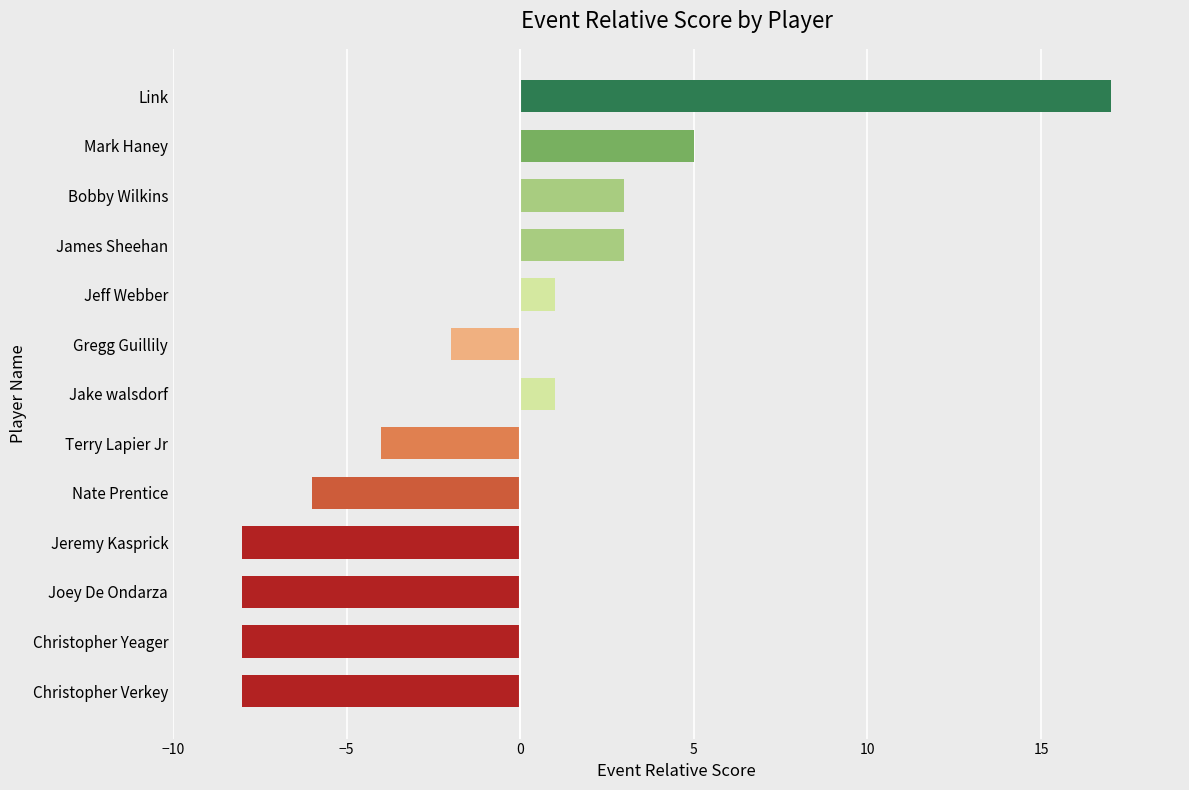

The value at Link is 17. True or false?

True